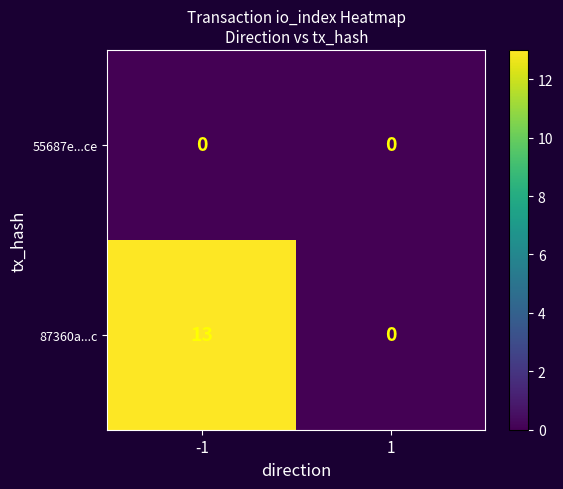

Reading left to right, transcribe all the data shown in this chart.

55687e...ce: -1=0	1=0
87360a...c: -1=13	1=0